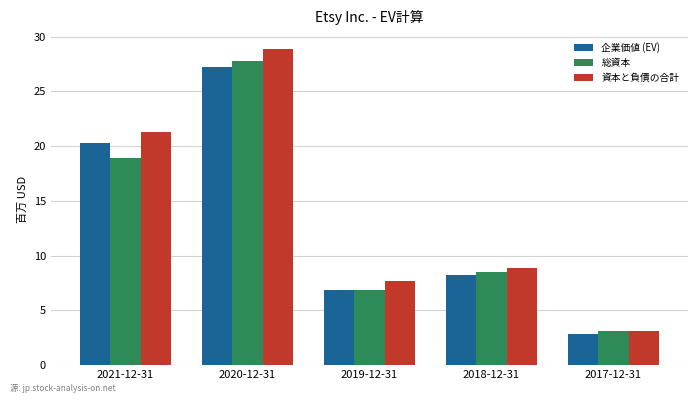

What is the label of the 2nd bar from the left?

2020-12-31